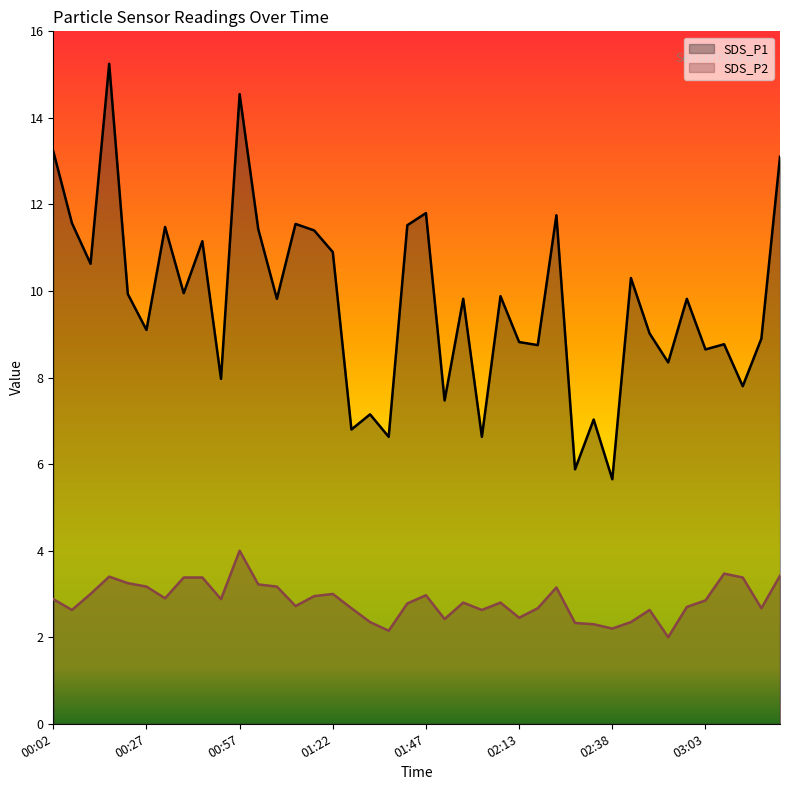

What is the sum of the SDS_P2 values at 00:32 and 01:47?

5.9